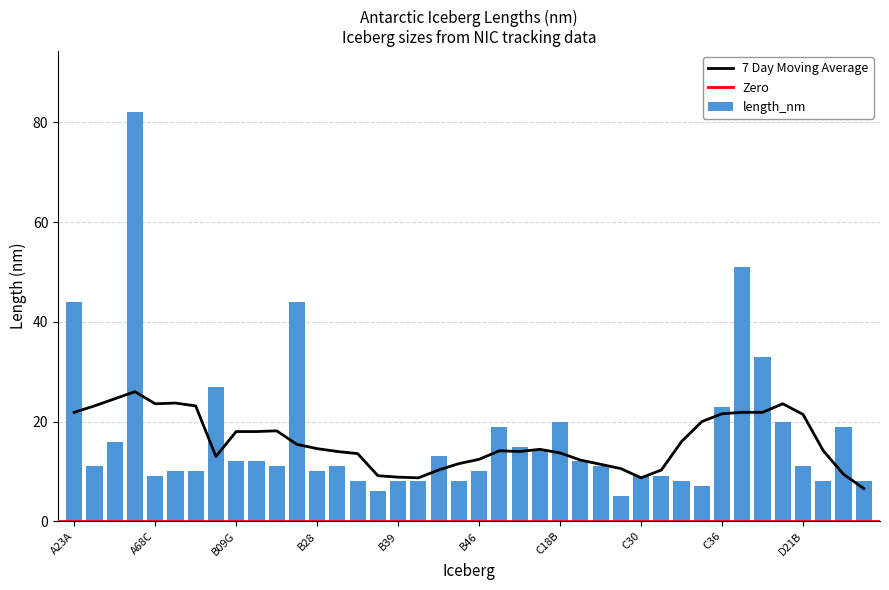

How many values are below 11?

17